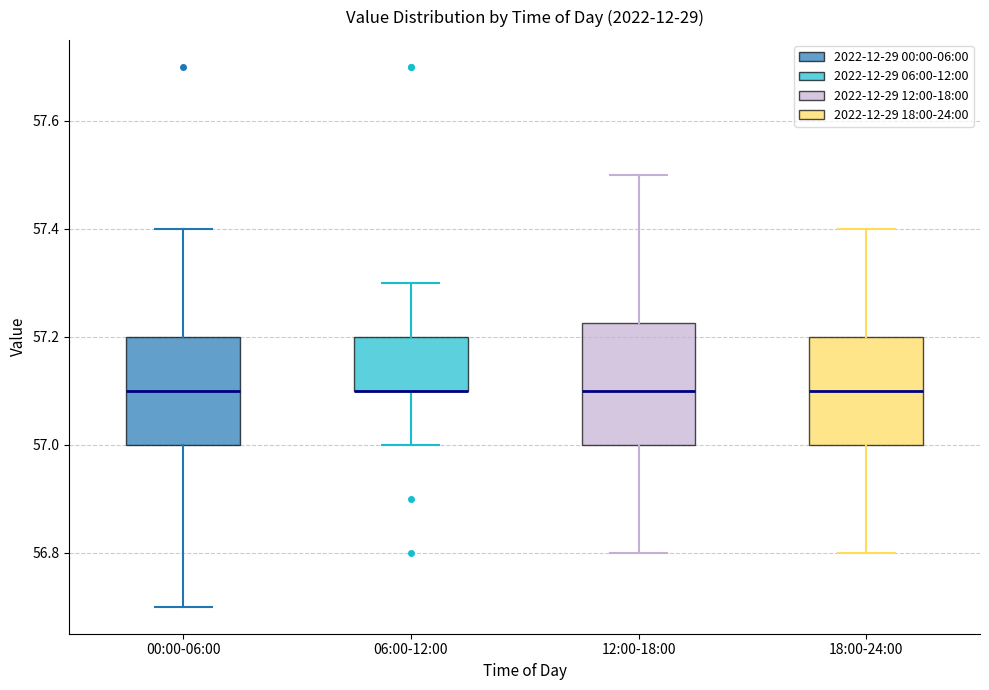

Reading left to right, transcribe this box plot: for each box, give where its median line is, the range the box spans, and where its two whiskers end, as read against the y-axis. The values are not printed on the chart, so give them approximately, as read against the axis.

00:00-06:00: median 57.10, box 57.00 to 57.20, whiskers 56.70 to 57.40
06:00-12:00: median 57.10 (drawn on the box's lower edge), box 57.10 to 57.20, whiskers 57.00 to 57.30
12:00-18:00: median 57.10, box 57.00 to 57.22, whiskers 56.80 to 57.50
18:00-24:00: median 57.10, box 57.00 to 57.20, whiskers 56.80 to 57.40